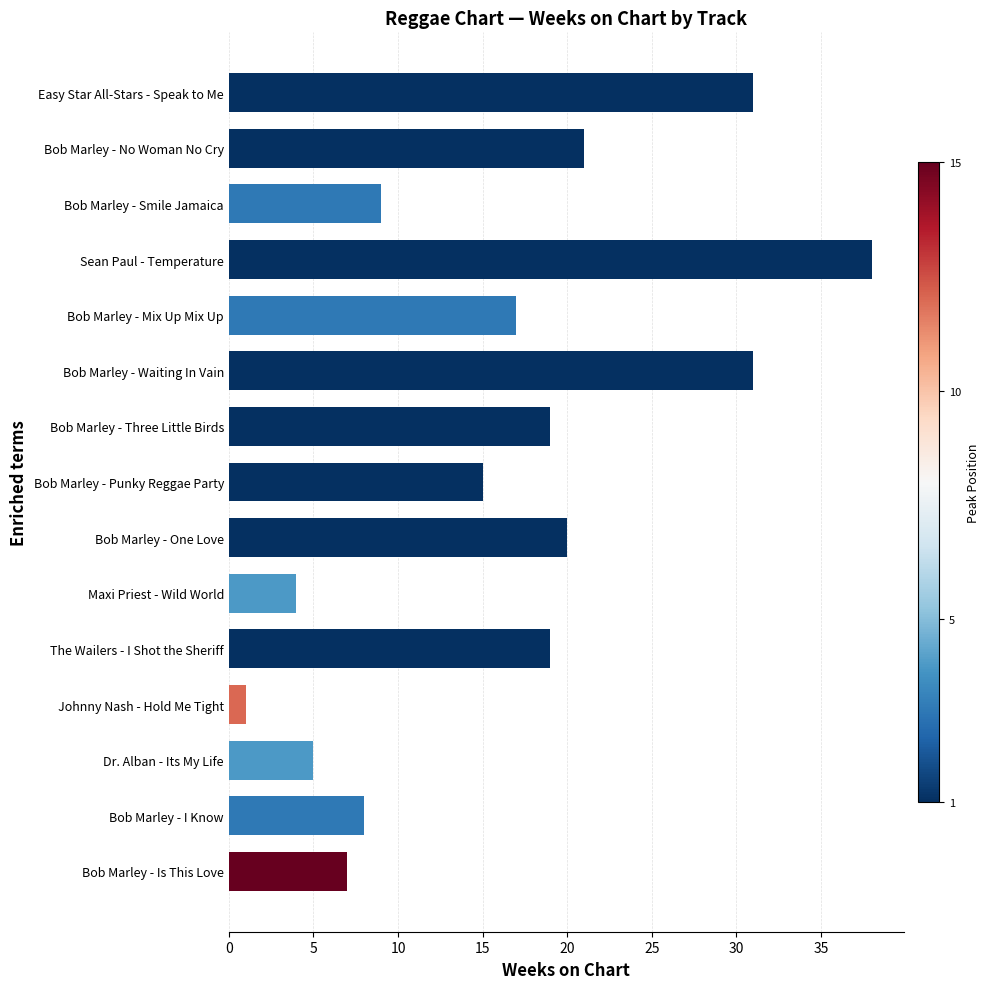

Which has a higher value, Bob Marley - Smile Jamaica or Bob Marley - Mix Up Mix Up?

Bob Marley - Mix Up Mix Up